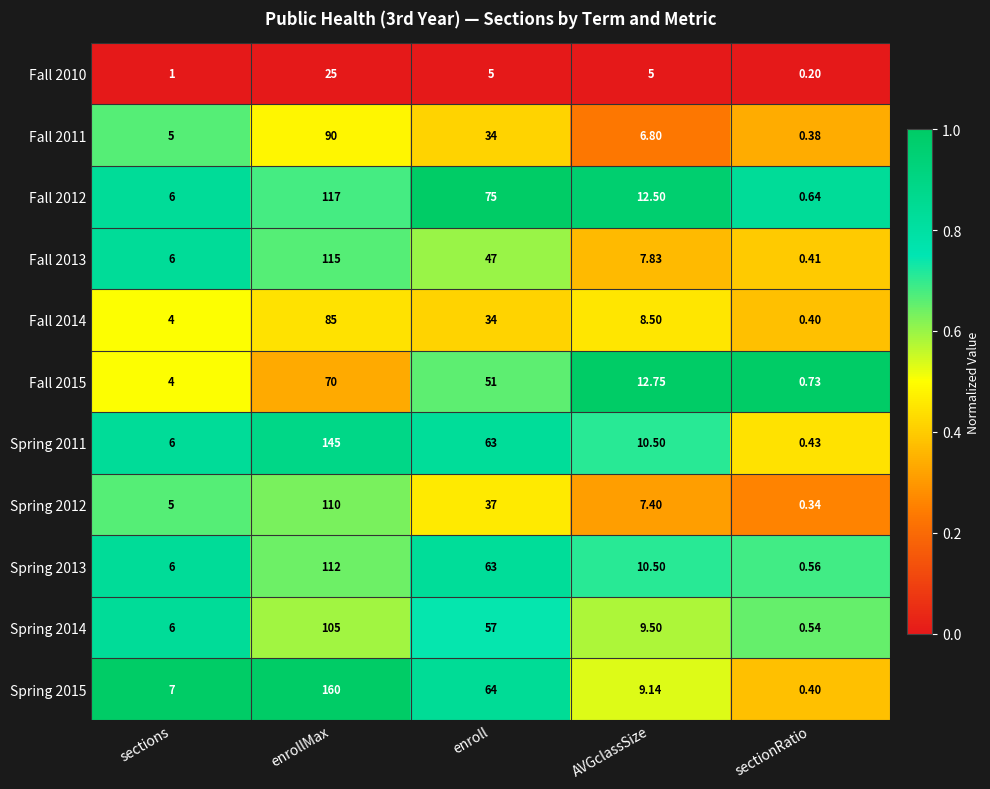

Where is Fall 2015 nearest to the value 35?

enroll